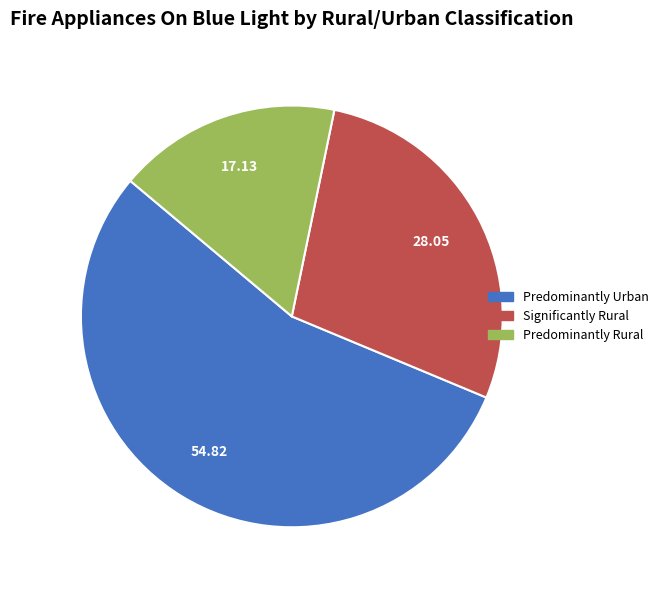

How many slices are in this pie chart?

3